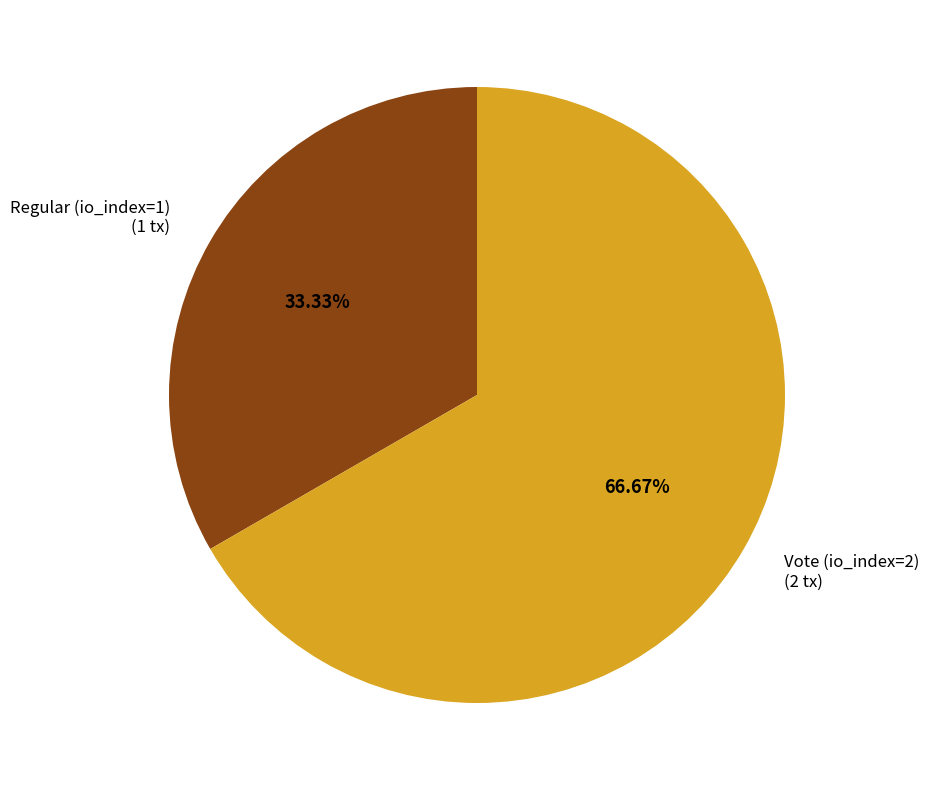

Does any single category account for the majority?

Yes